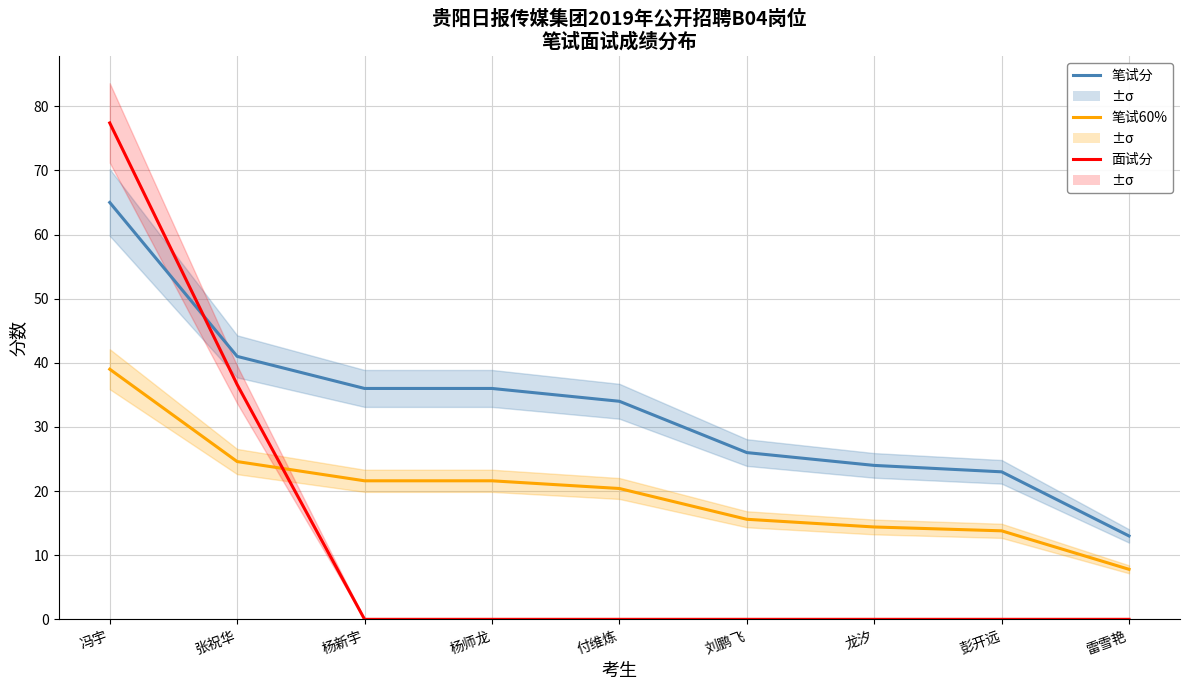

The value of 笔试分 at 龙汐 is 36.9. True or false?

False